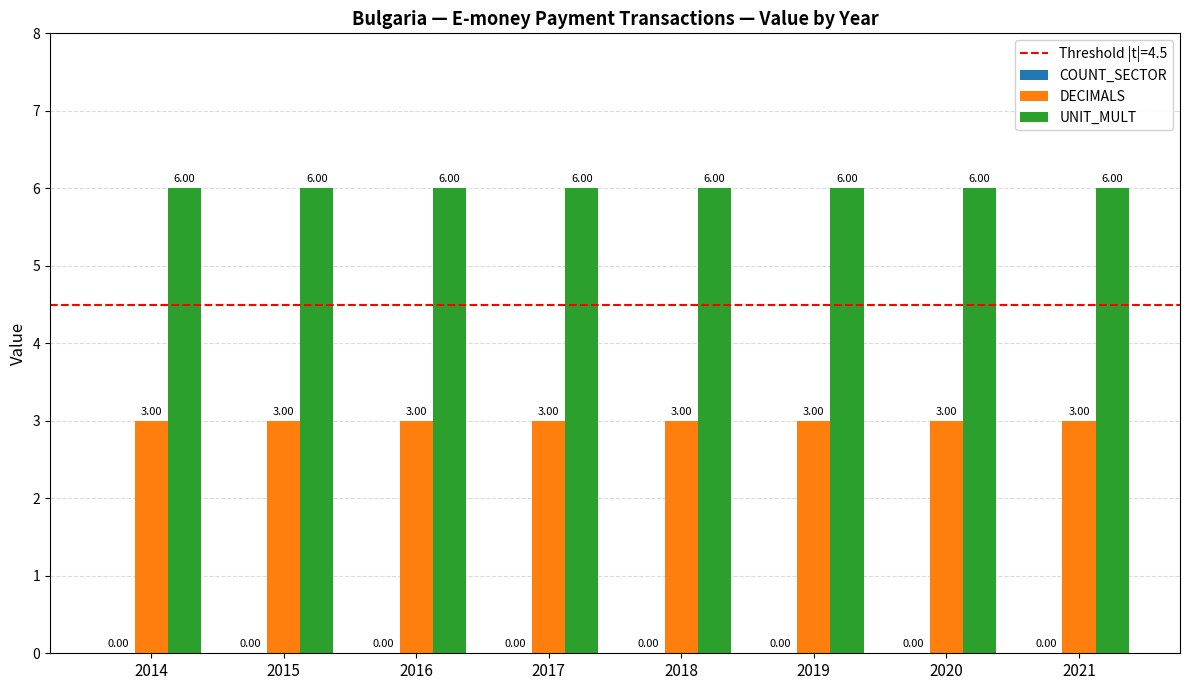

Rank the series by their maximum value, from lowest to highest.

DECIMALS, UNIT_MULT